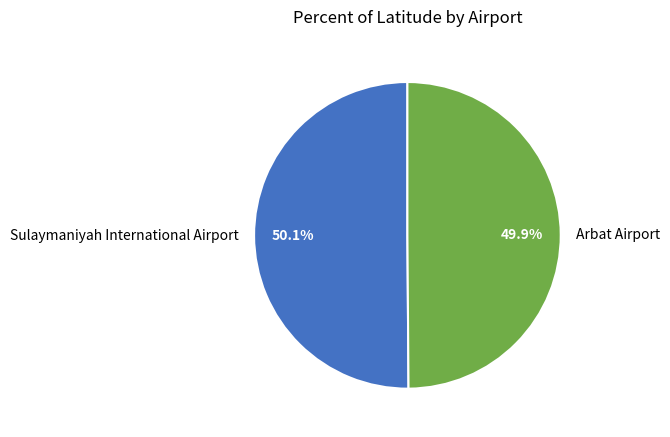

Is it true that Sulaymaniyah International Airport is 50% of the pie?

True